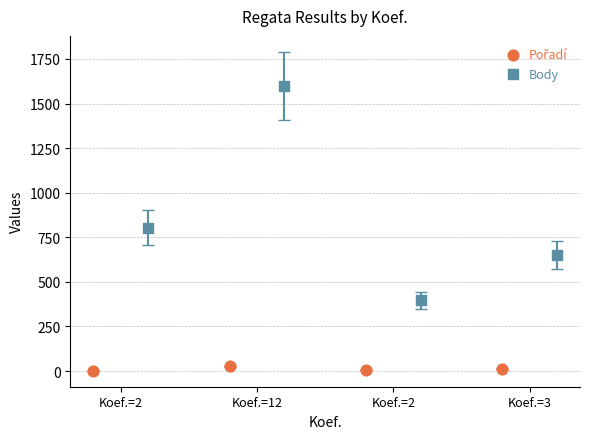

Which series has the largest Y range (max minus min)?

Body